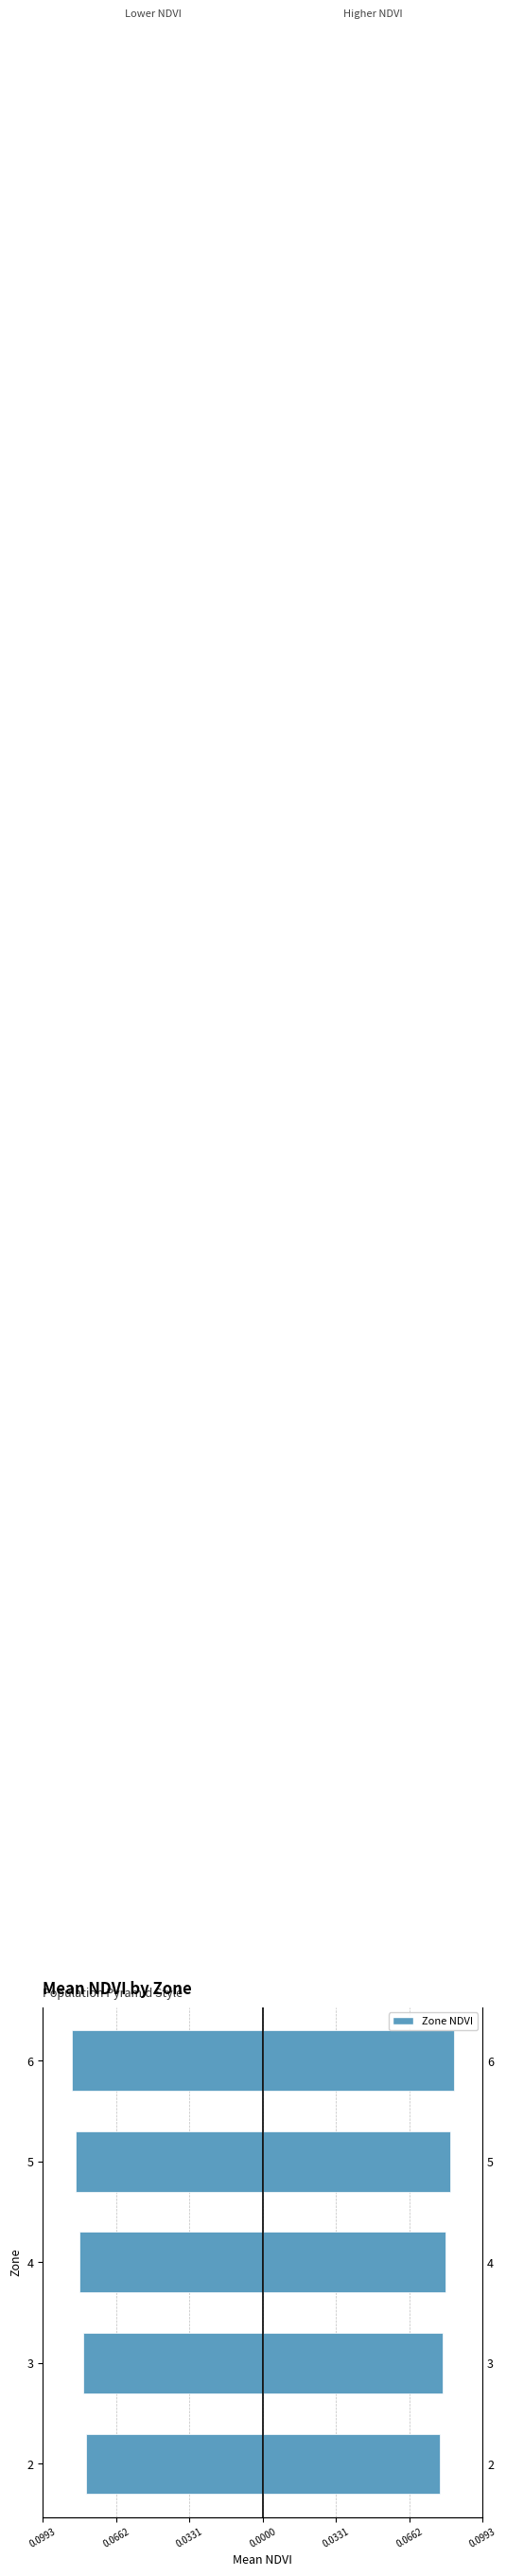

What is the sum of all values?

-0.4